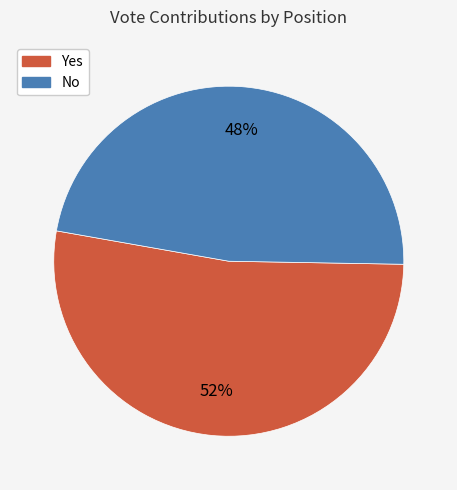

To the nearest percent, what is the average slice percentage?

50%